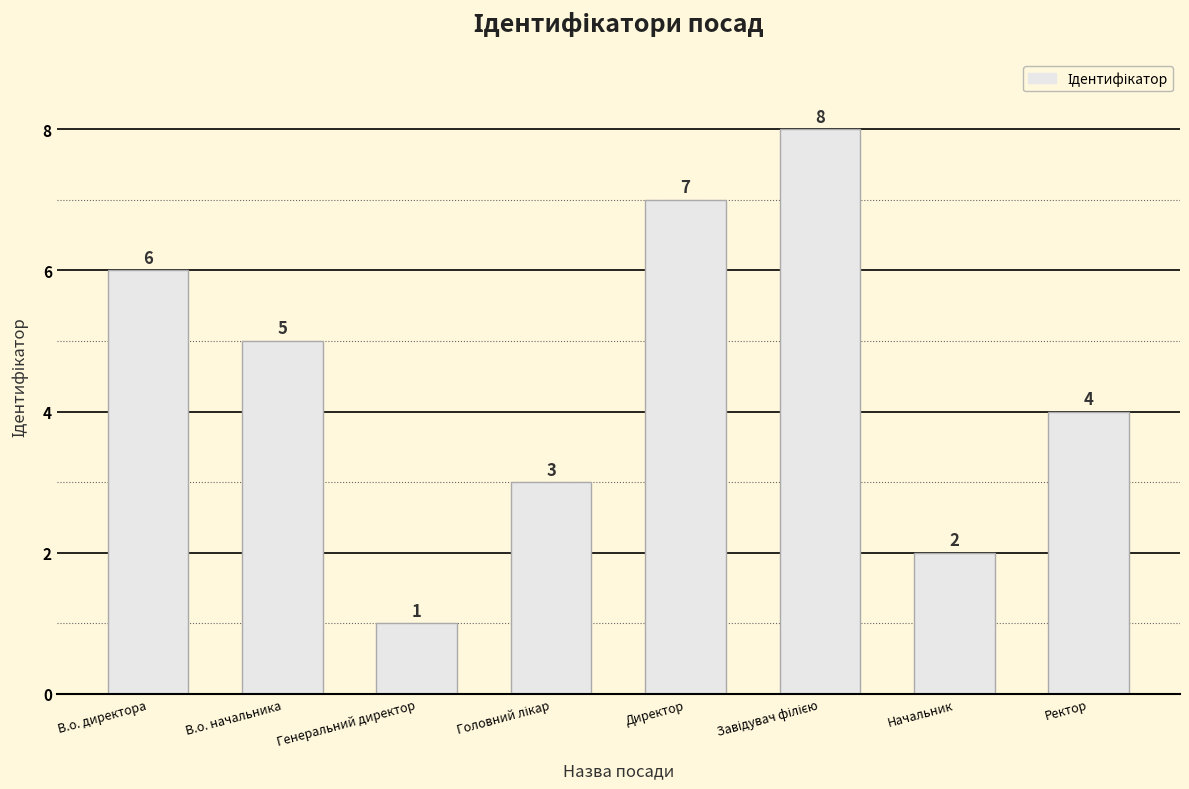

What is the minimum value shown in the chart?

1